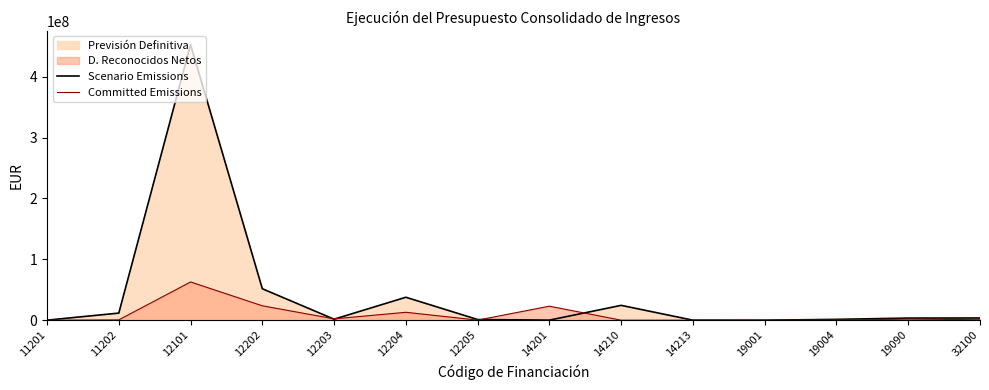

The value of Scenario Emissions at 11202 is 7722431.9. True or false?

False